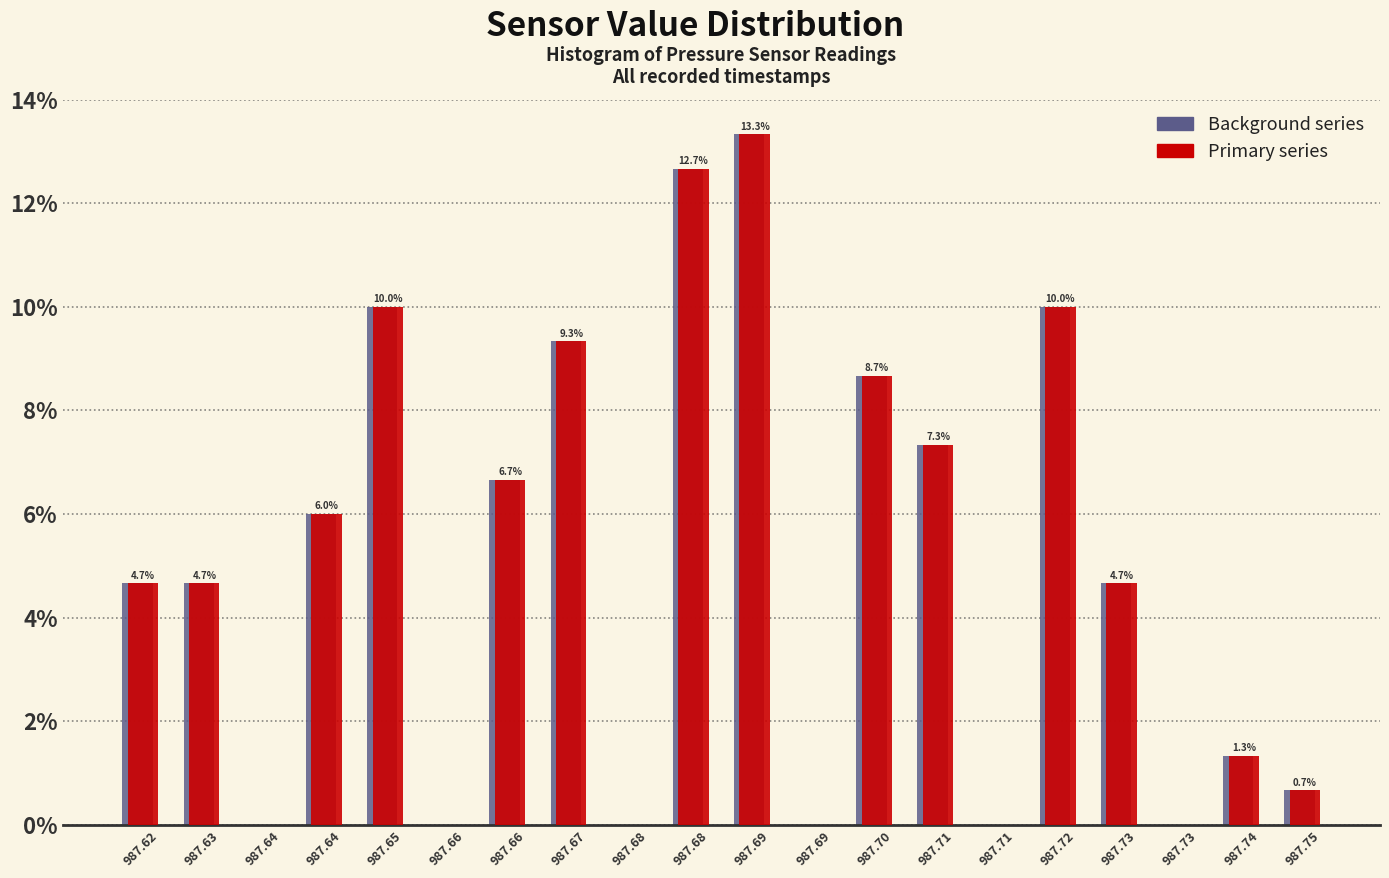

How many groups of bars are there?

20